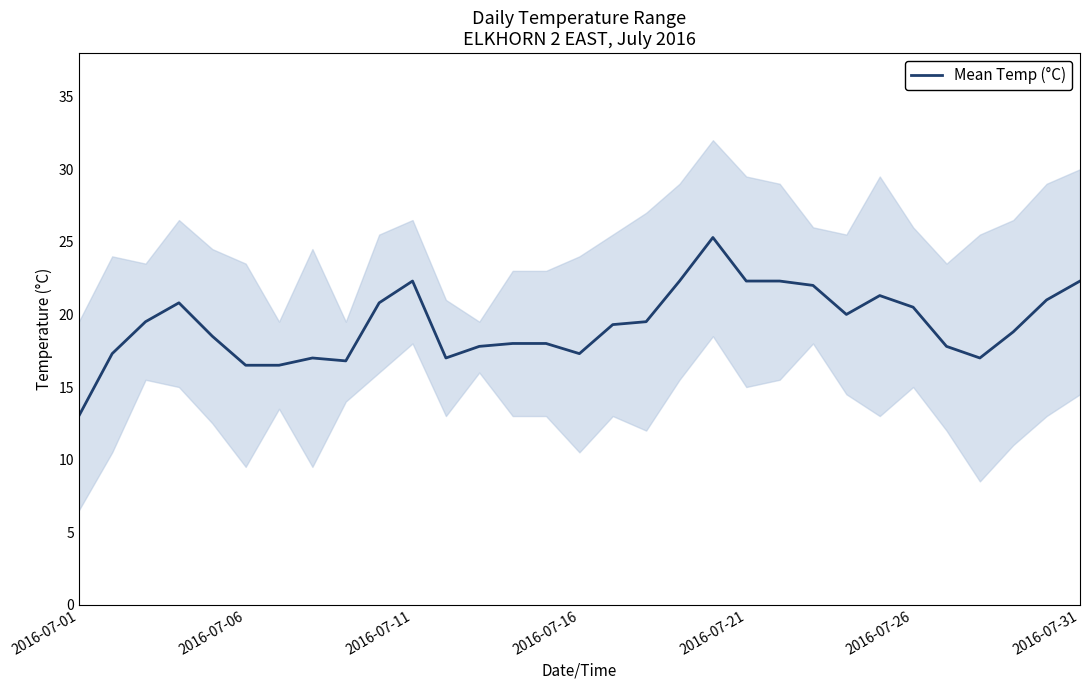

Is this an area chart (filled region under the line)?

No